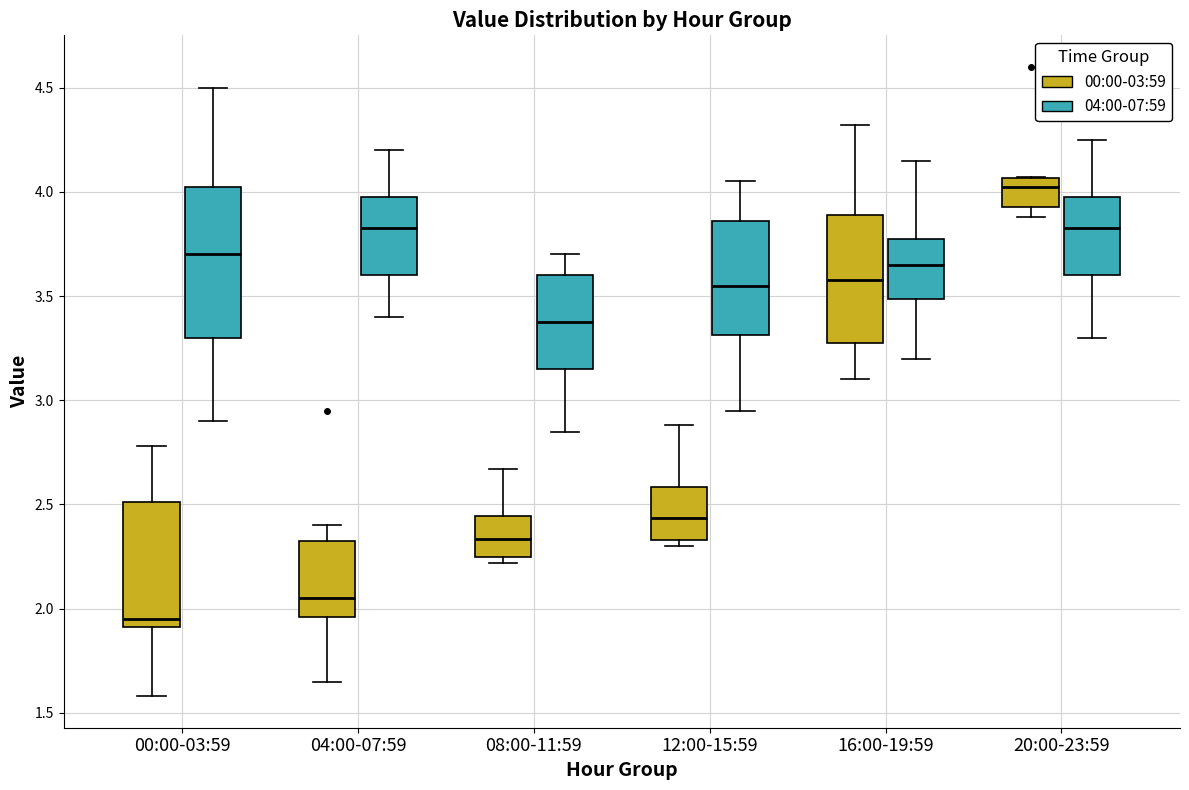

Which box is the tallest, from its lower edge to its upper edge?

00:00-03:59 (04:00-07:59)